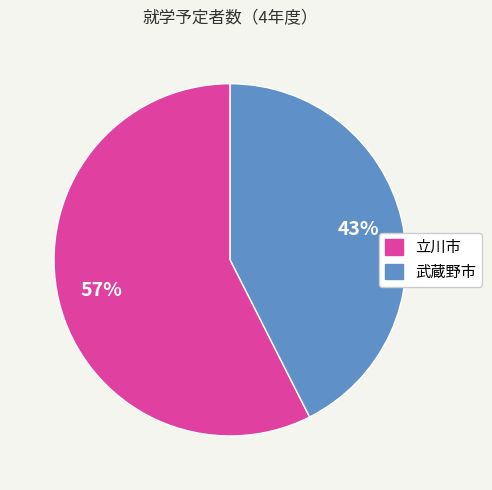

The 武蔵野市 slice represents 53% of the pie. True or false?

False